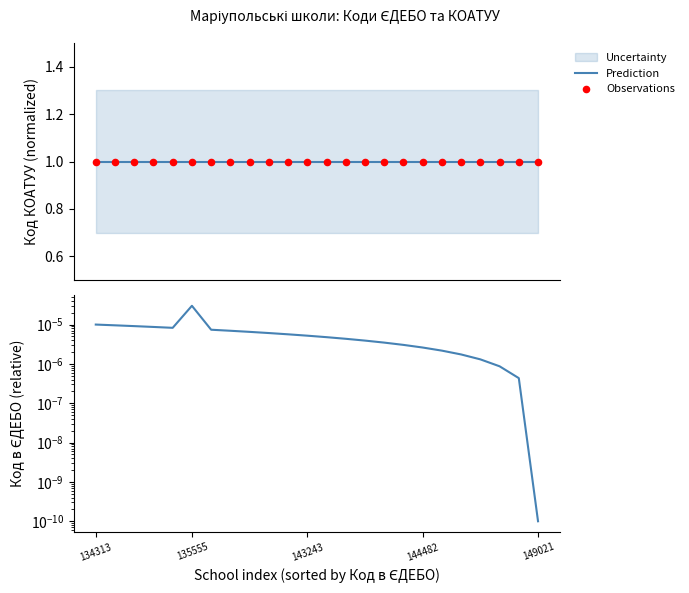

Which series contains the highest Y value?

Prediction